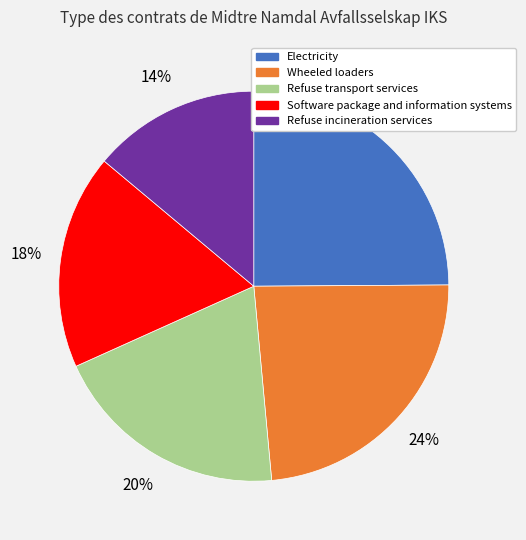

Does Refuse transport services account for over 50% of the chart?

No